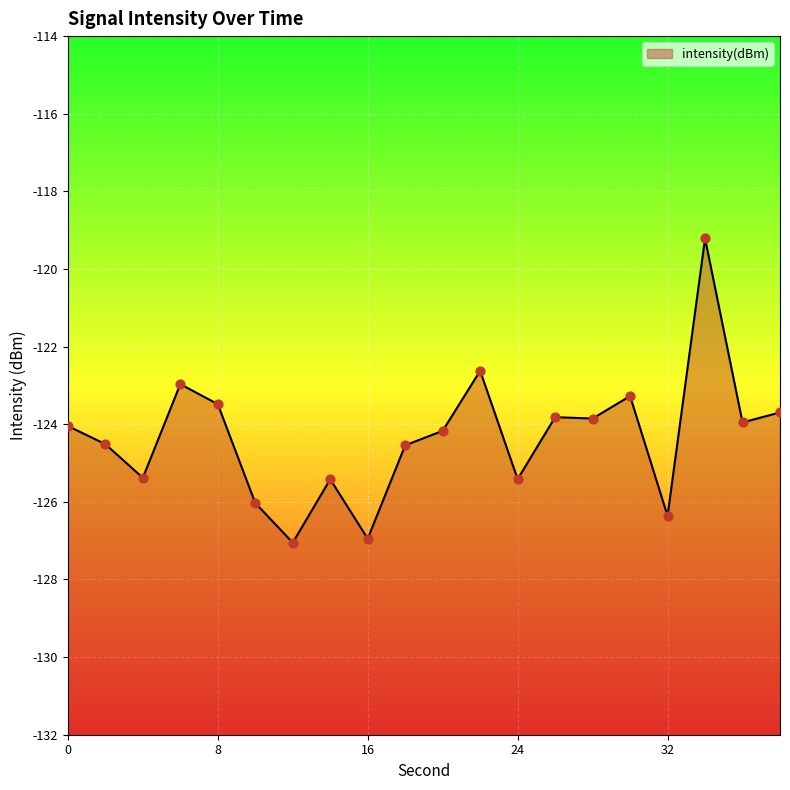

What is the change in value from 28 to 38?

+0.2